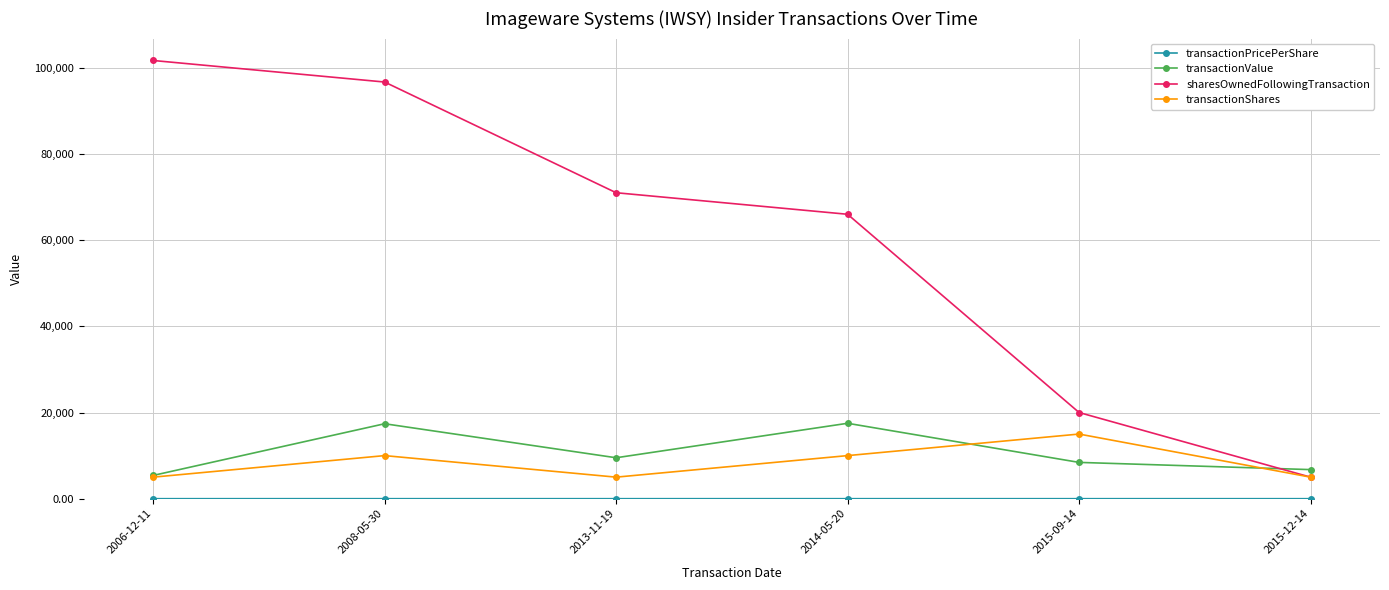

How many series are shown in this chart?

4